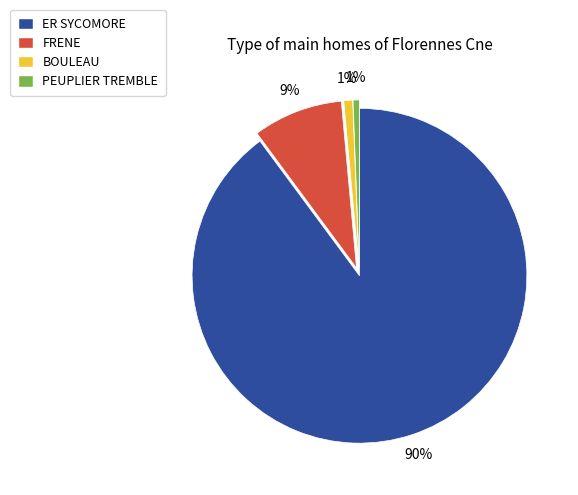

Is it true that ER SYCOMORE is 84% of the pie?

False